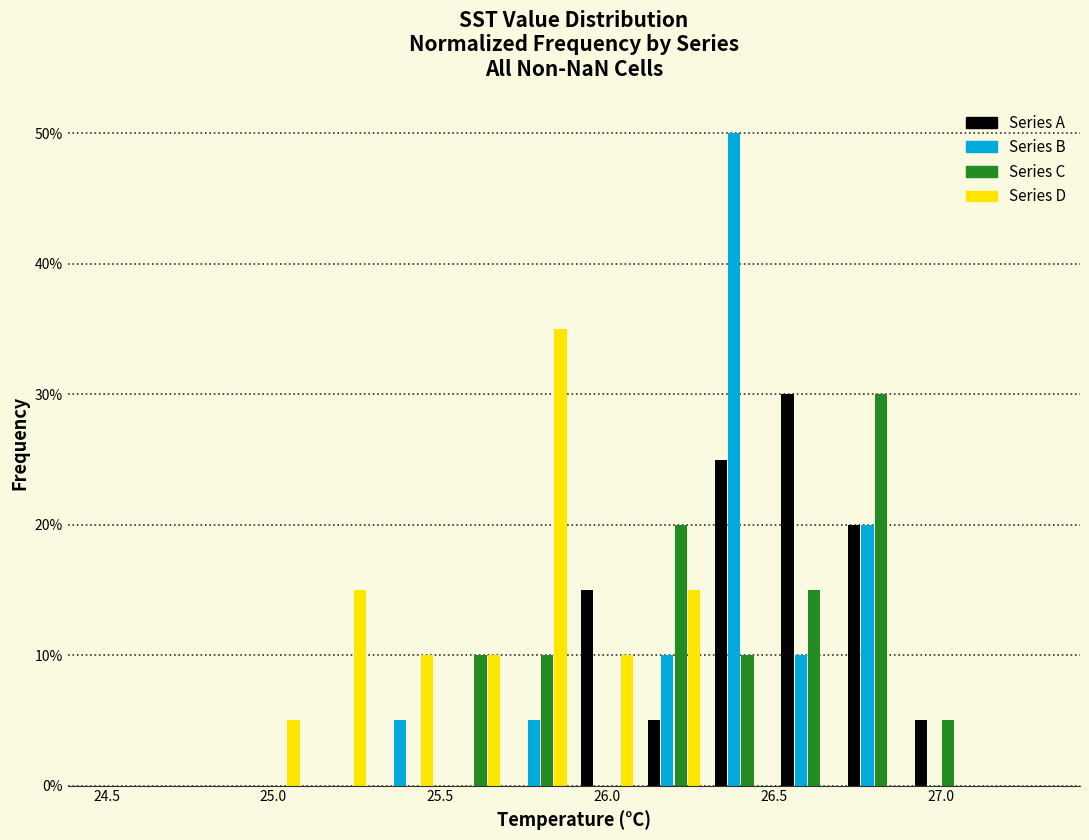

Reading left to right, transcribe this chart: for each range on the x-axis, give the height of each series' bar. The values are not printed on the chart, so give them approximately, as read against the axis.

24.5 to 24.7: Series A=0	Series B=0	Series C=0	Series D=0
24.7 to 24.9: Series A=0	Series B=0	Series C=0	Series D=0
24.9 to 25.1: Series A=0	Series B=0	Series C=0	Series D=5
25.1 to 25.3: Series A=0	Series B=0	Series C=0	Series D=15
25.3 to 25.5: Series A=0	Series B=5	Series C=0	Series D=10
25.5 to 25.7: Series A=0	Series B=0	Series C=10	Series D=10
25.7 to 25.9: Series A=0	Series B=5	Series C=10	Series D=35
25.9 to 26.1: Series A=15	Series B=0	Series C=0	Series D=10
26.1 to 26.3: Series A=5	Series B=10	Series C=20	Series D=15
26.3 to 26.5: Series A=25	Series B=50	Series C=10	Series D=0
26.5 to 26.7: Series A=30	Series B=10	Series C=15	Series D=0
26.7 to 26.9: Series A=20	Series B=20	Series C=30	Series D=0
26.9 to 27.1: Series A=5	Series B=0	Series C=5	Series D=0
27.1 to 27.3: Series A=0	Series B=0	Series C=0	Series D=0